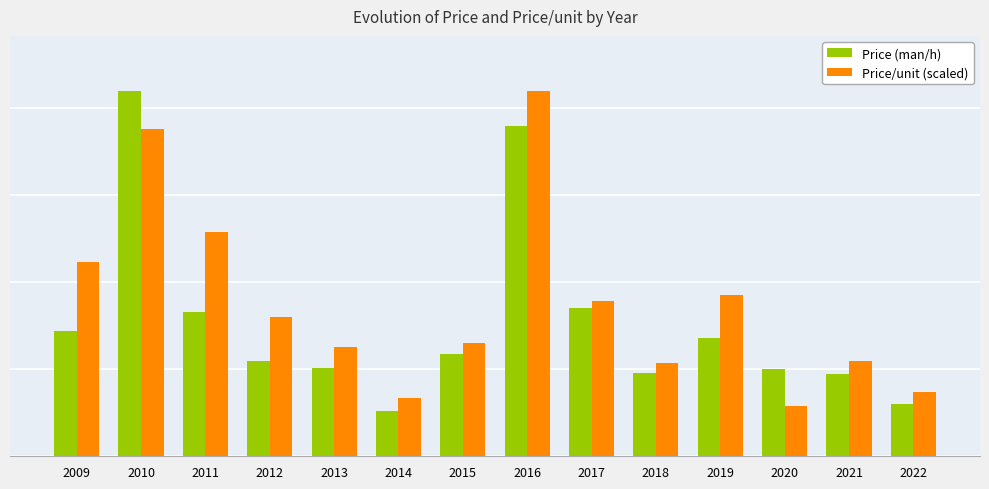

Which has a higher value, 2019 or 2018?

2019